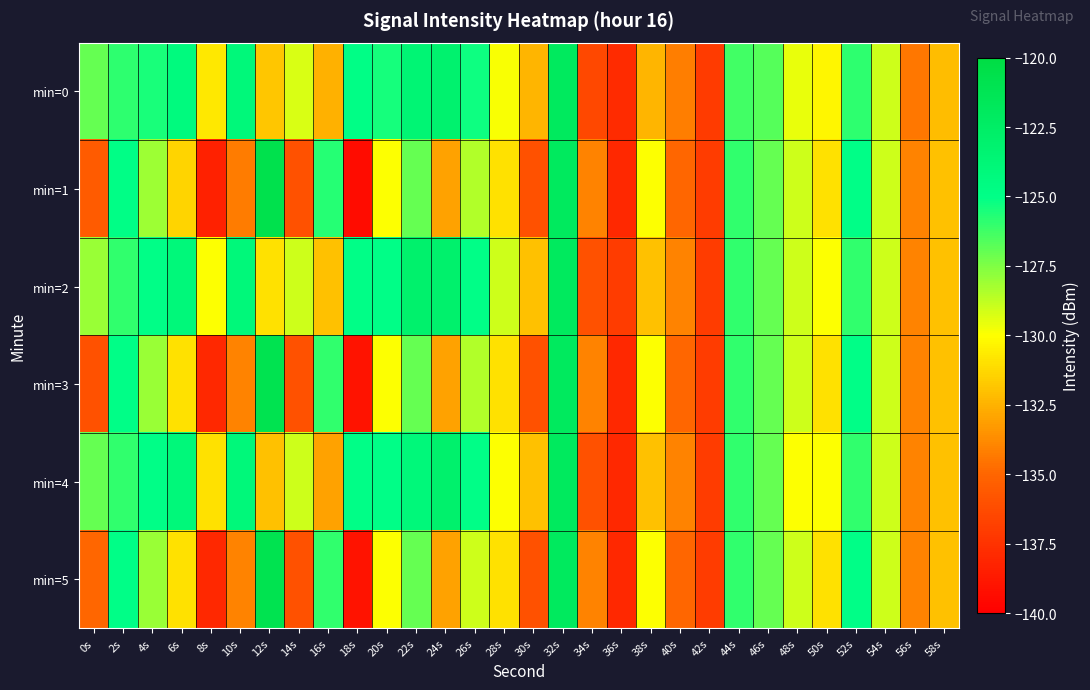

At which category is the sum across all series the highest?

32s